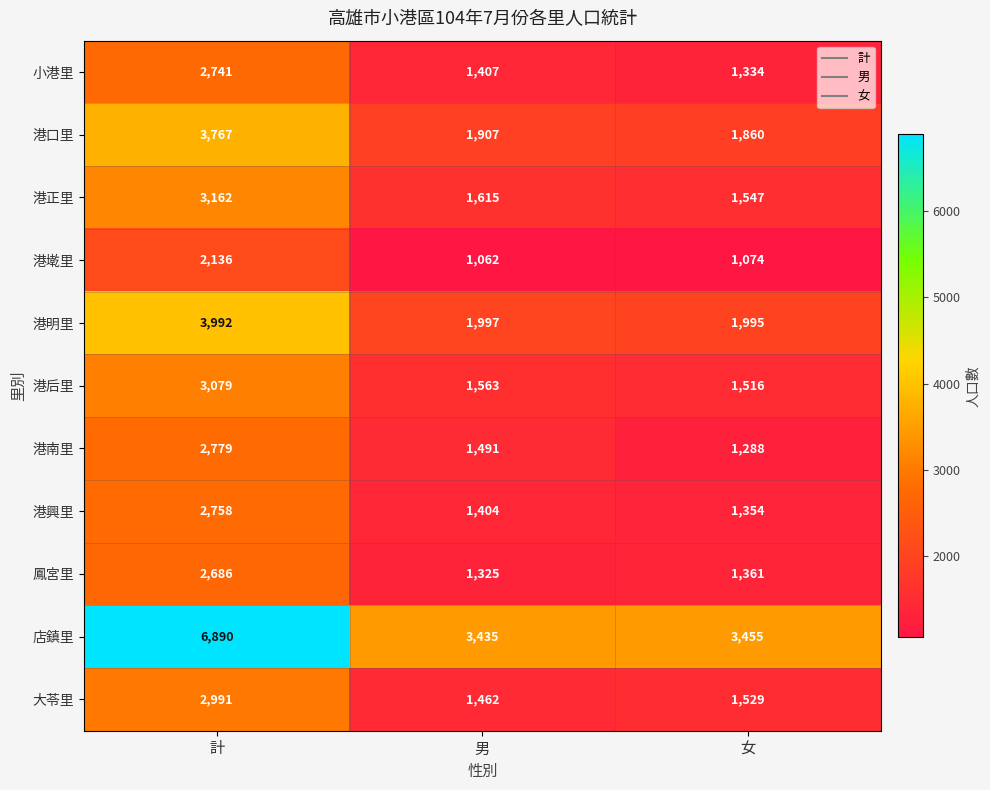

What value does the 港南里 series have at 計, to the nearest 100?

2800